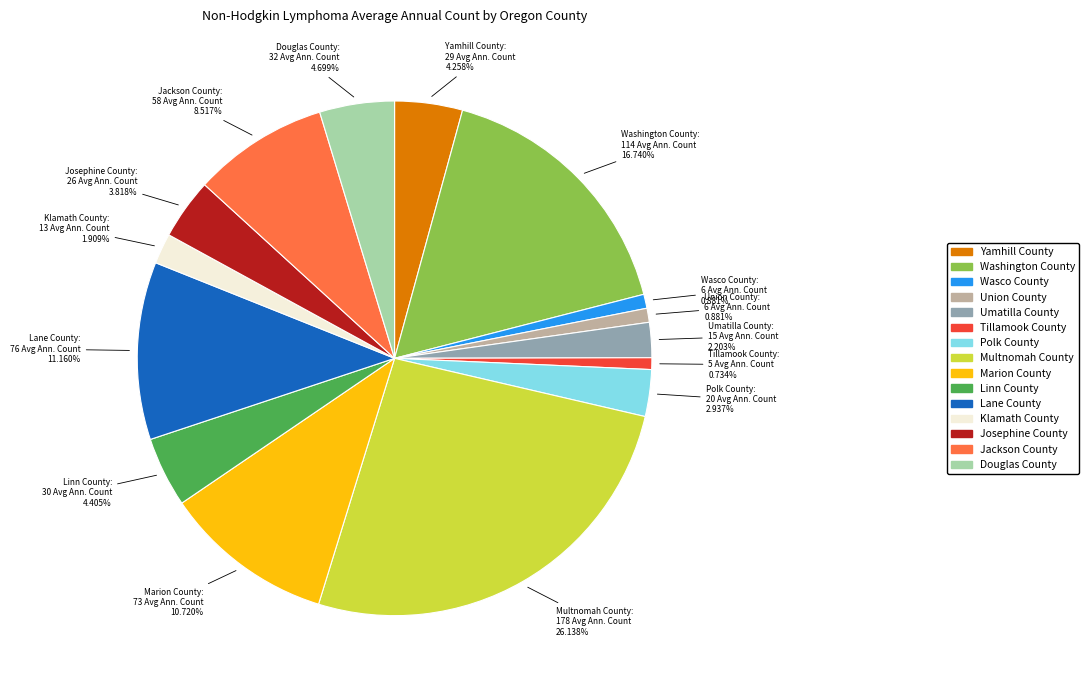

Between Marion County and Klamath County, which is larger?

Marion County